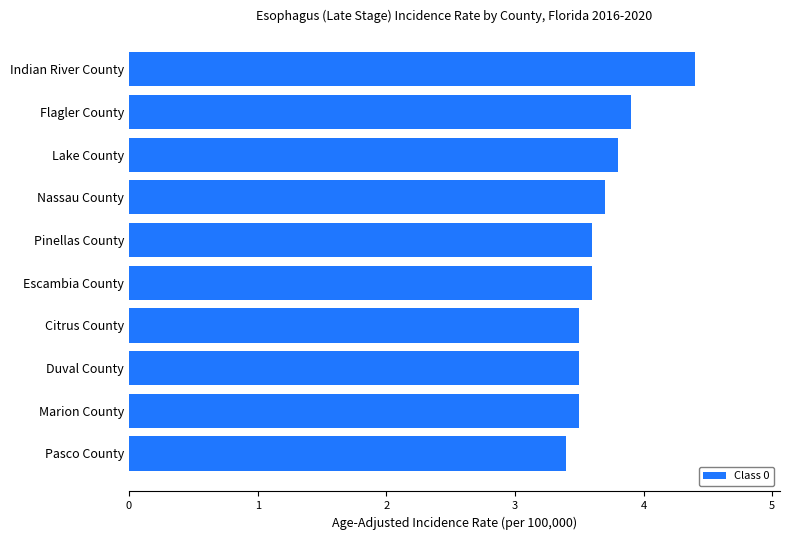

What is the difference between the maximum and minimum values?

1.0